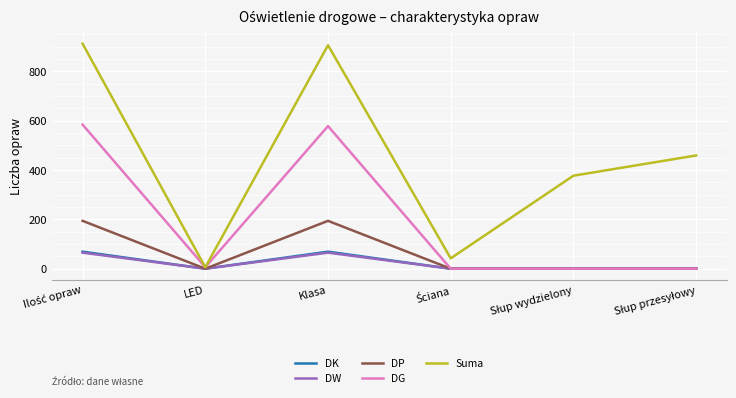

Which series has the widest spread of values?

Suma